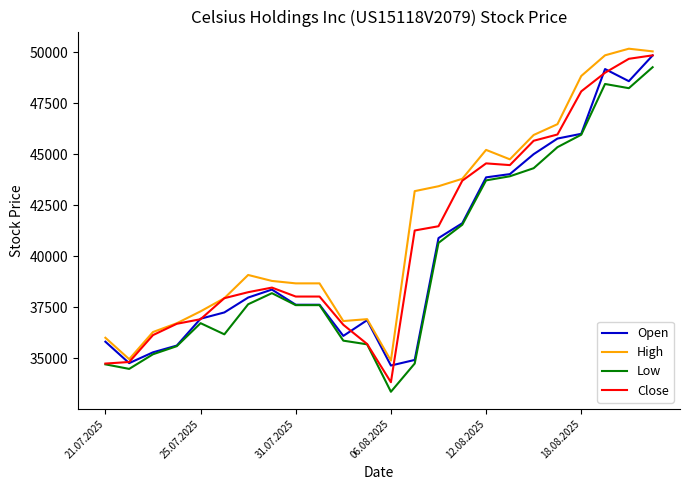

What is the maximum value for Low?

49271